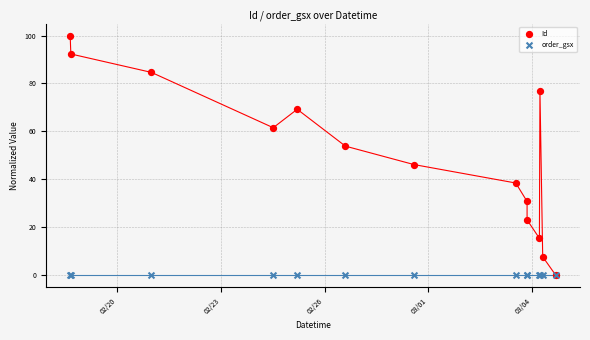

What are all the series names shown in the legend?

Id, order_gsx